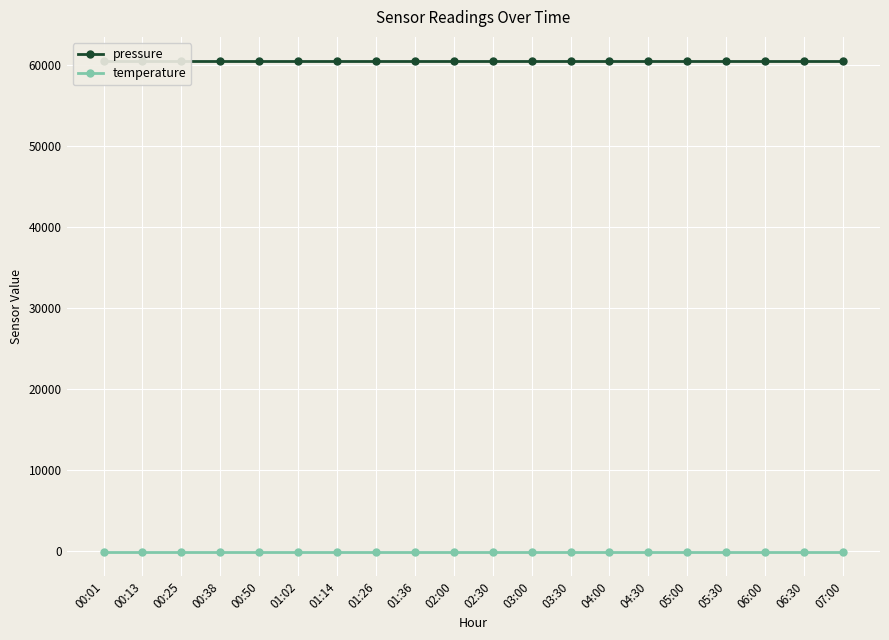

What is the smallest value displayed?

-145.0